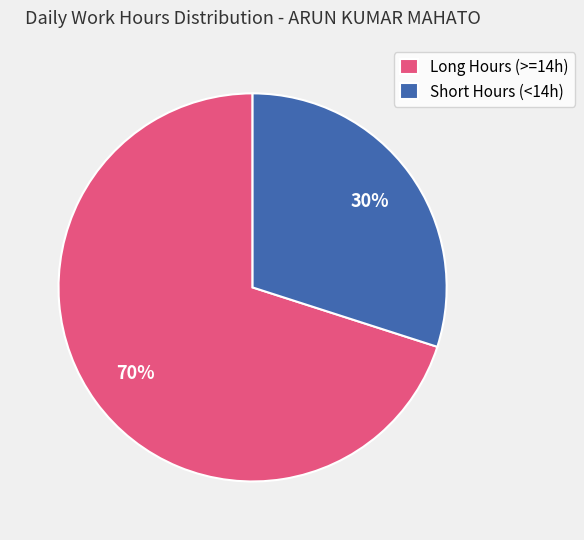

The Long Hours (>=14h) slice represents 78% of the pie. True or false?

False